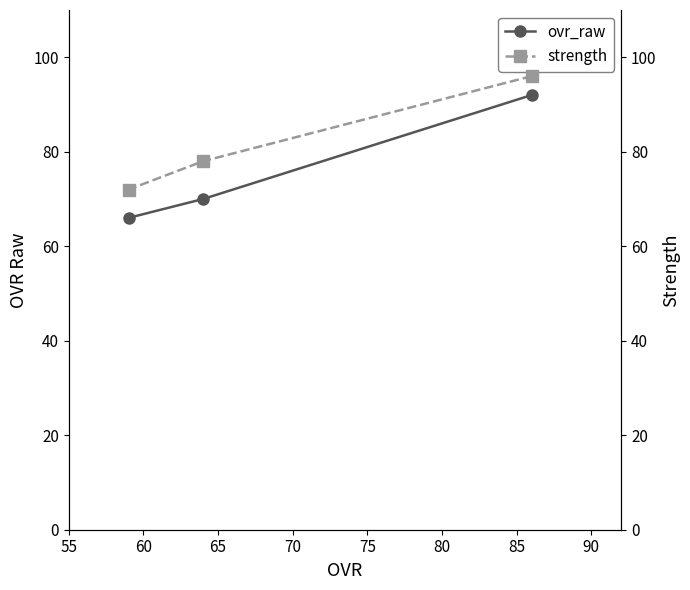

What is the minimum value for ovr_raw?

66